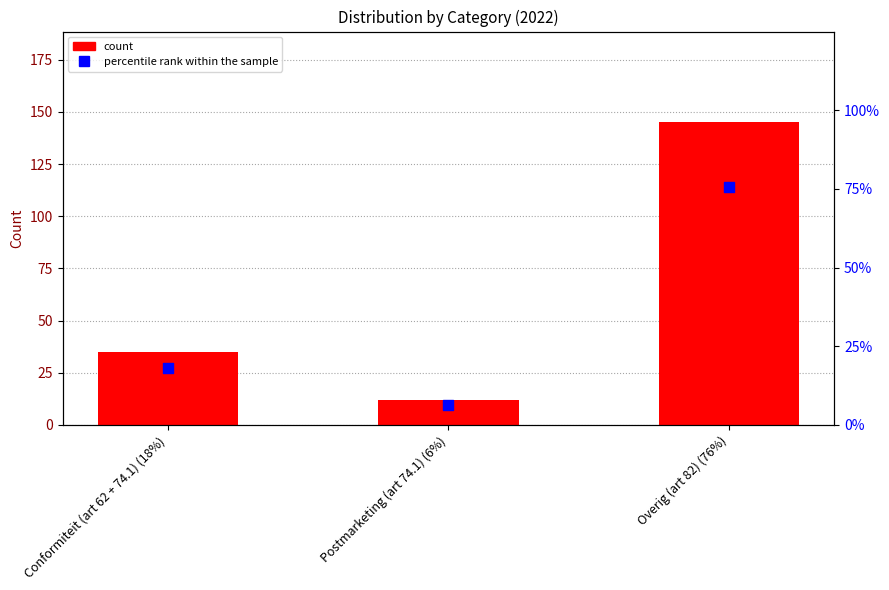

Which has a higher value, Postmarketing (art 74.1) (6%) or Overig (art 82) (76%)?

Overig (art 82) (76%)